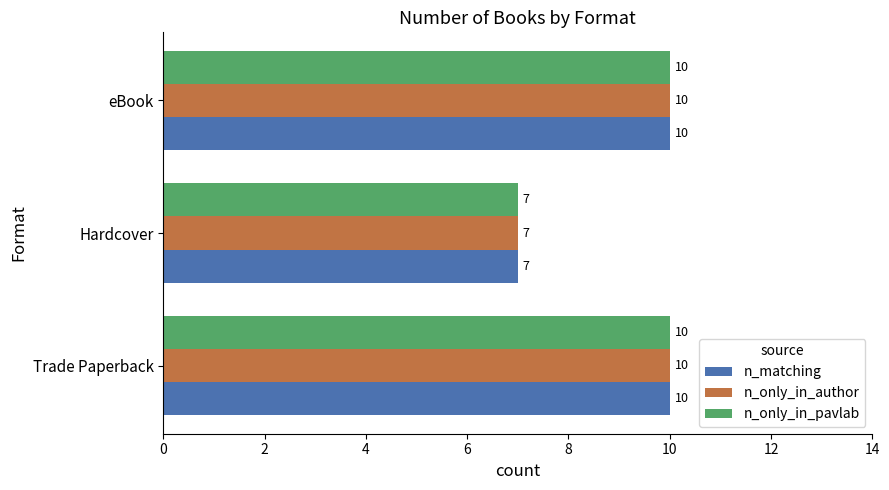

True or false: n_matching has a value of 7 at Hardcover.

True